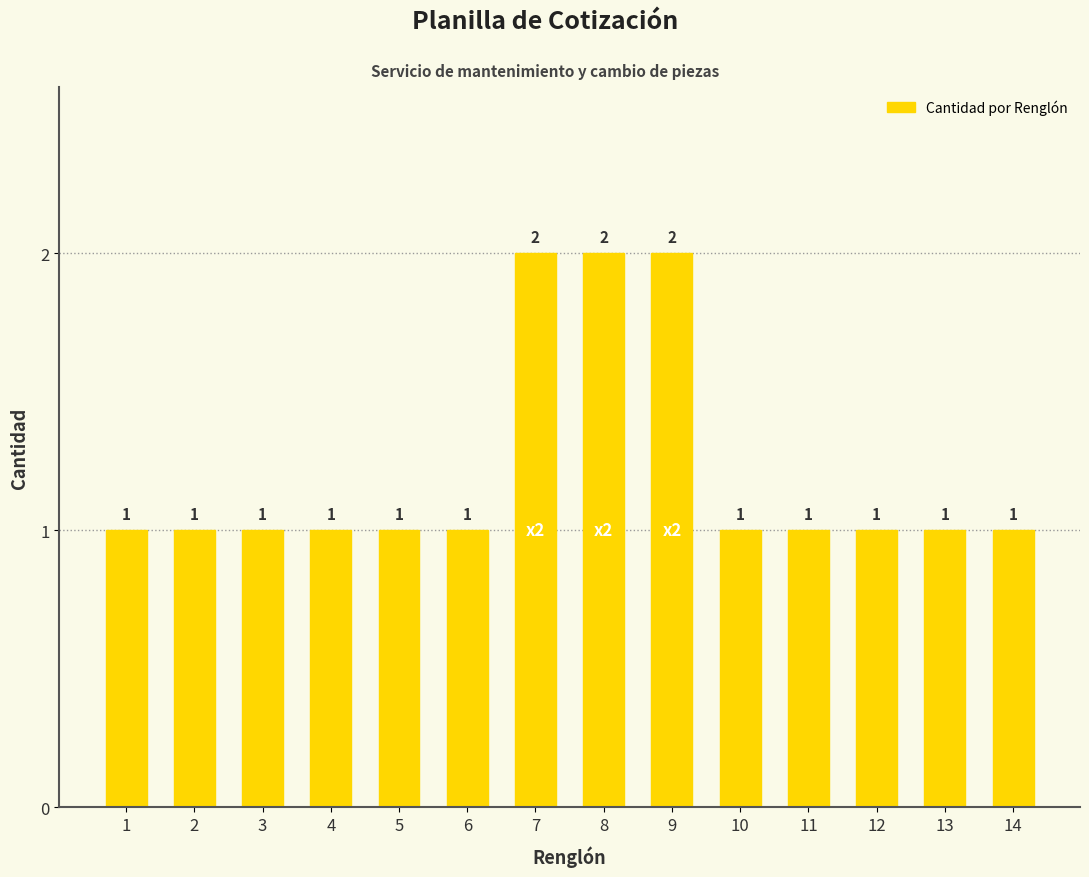

Reading right to left, what are all the values shown in this chart?

14=1	13=1	12=1	11=1	10=1	9=2	8=2	7=2	6=1	5=1	4=1	3=1	2=1	1=1